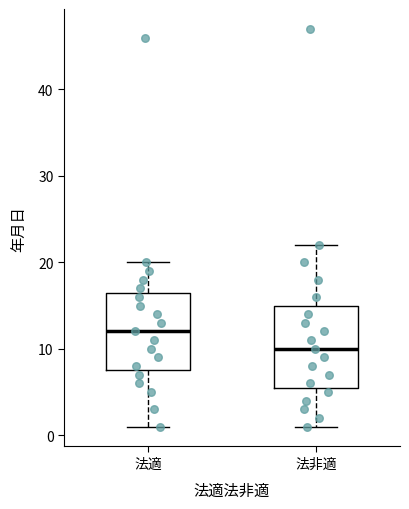

Reading left to right, read every box against the y-axis: the position of its median line, the range the box covers, and the ends of its whiskers. The values are not printed on the chart, so give them approximately, as read against the axis.

法適: median 12, box 8 to 17, whiskers 1 to 20
法非適: median 10, box 6 to 15, whiskers 1 to 22